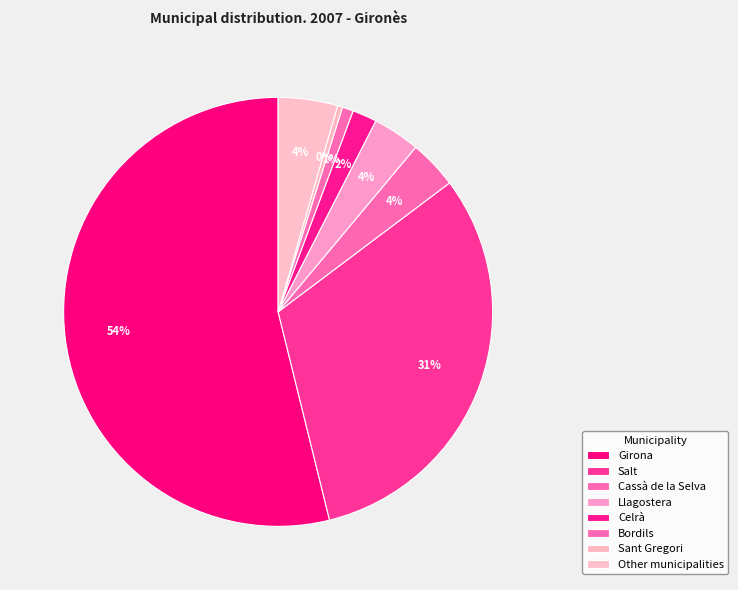

What percentage is the Salt slice, to the nearest percent?

31%